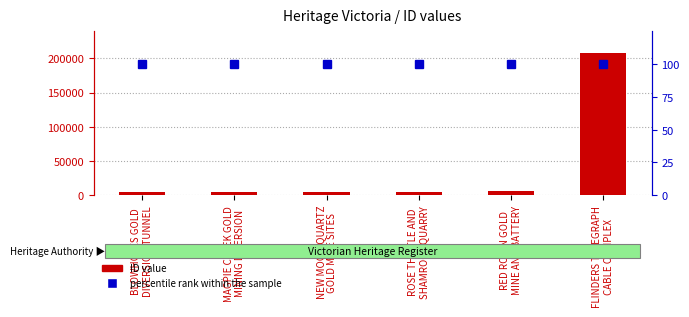

What is the average value of the percentile rank within the sample series?

100